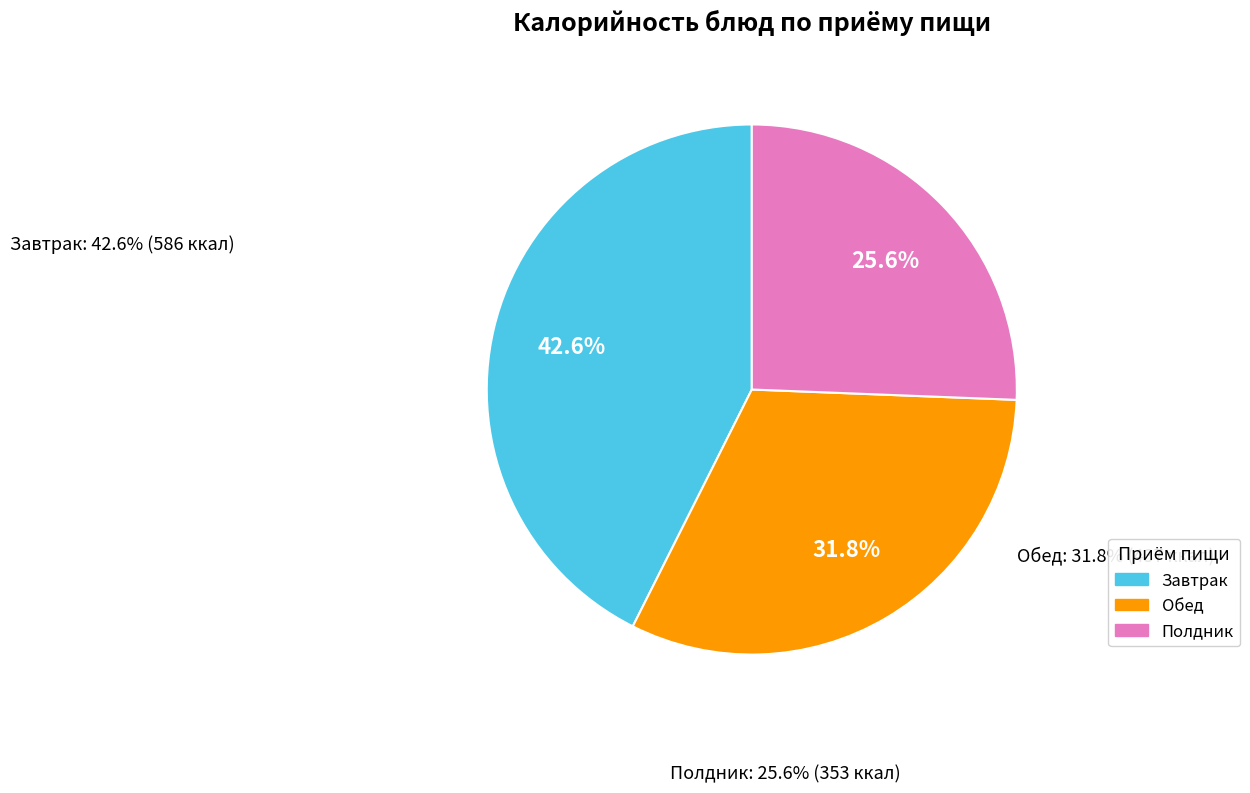

Which has a higher value, Завтрак or Полдник?

Завтрак